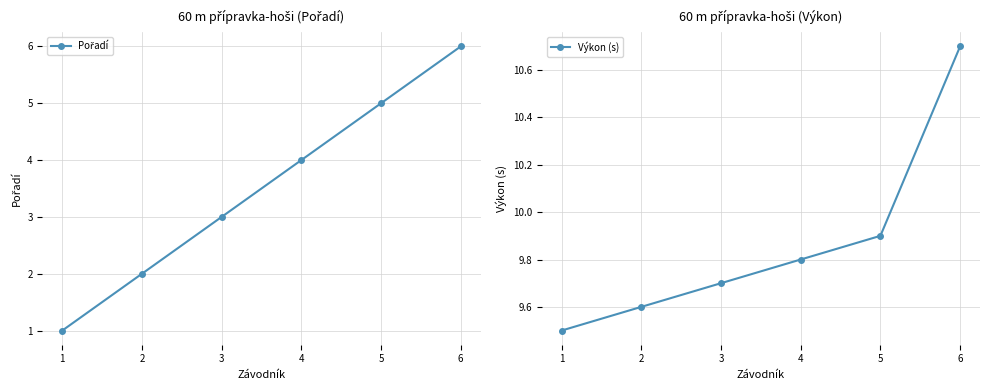

What is the sum of the Výkon (s) values at 2 and 5?

19.5